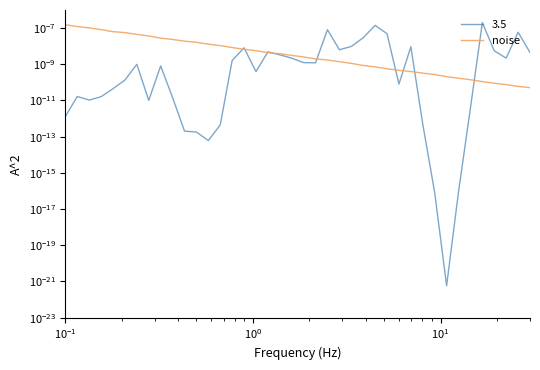

True or false: the data shows 0.0 at 29.

False